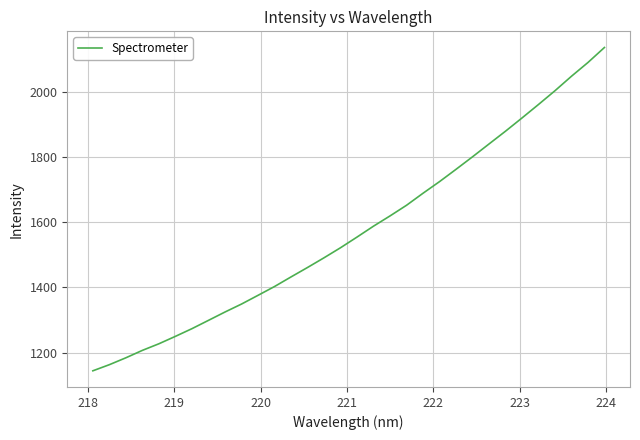

What is the maximum value shown in the chart?

2137.1